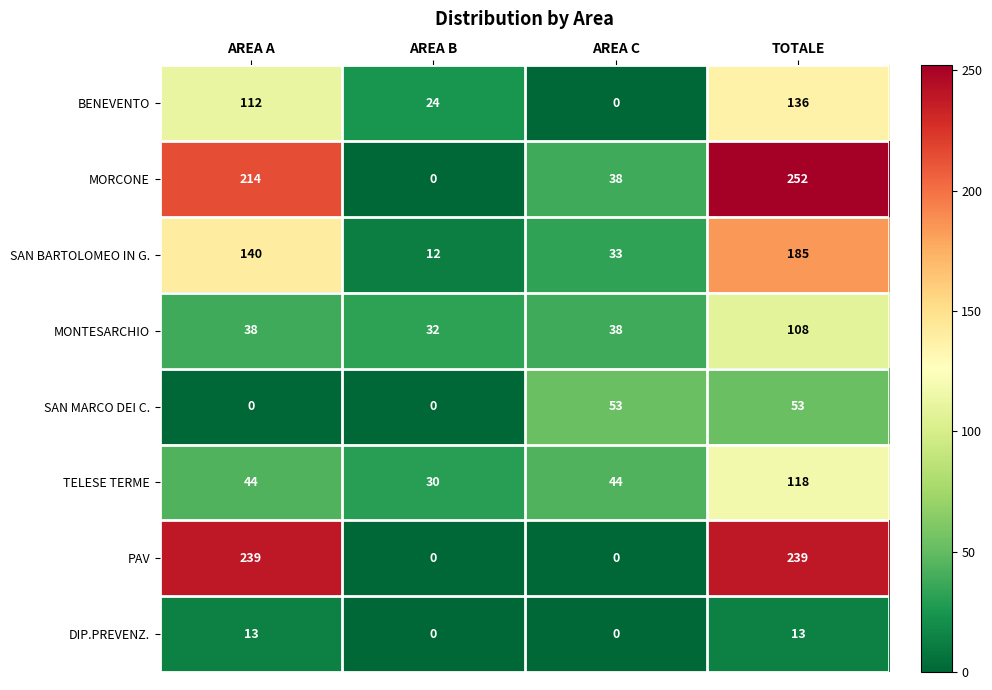

True or false: MONTESARCHIO has a value of 35 at TOTALE.

False